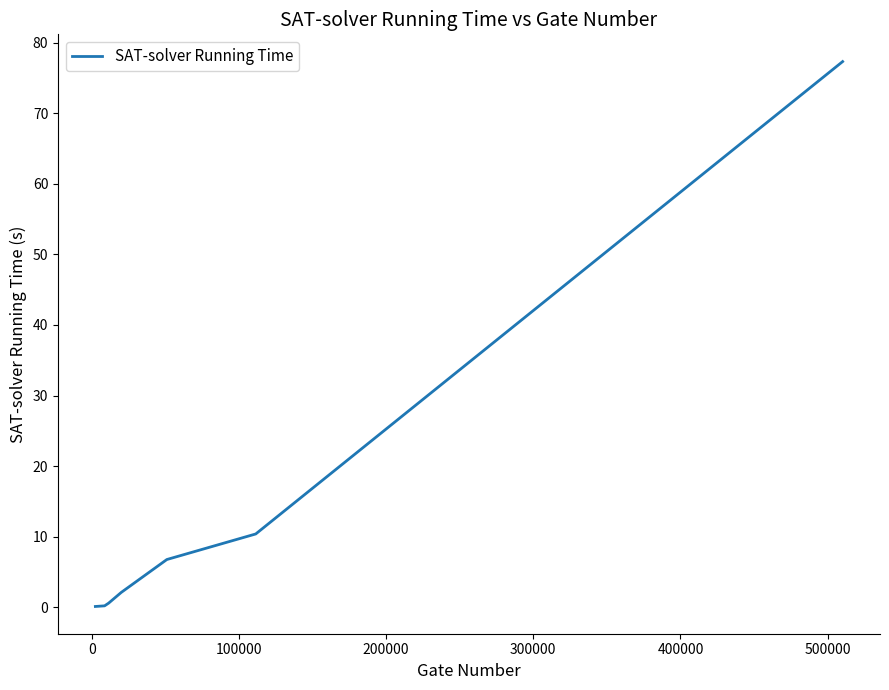

What is the maximum value shown in the chart?

77.3